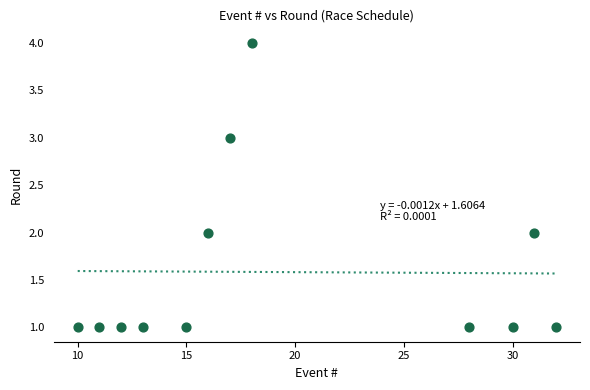

What is the range of X values (max minus min)?

22